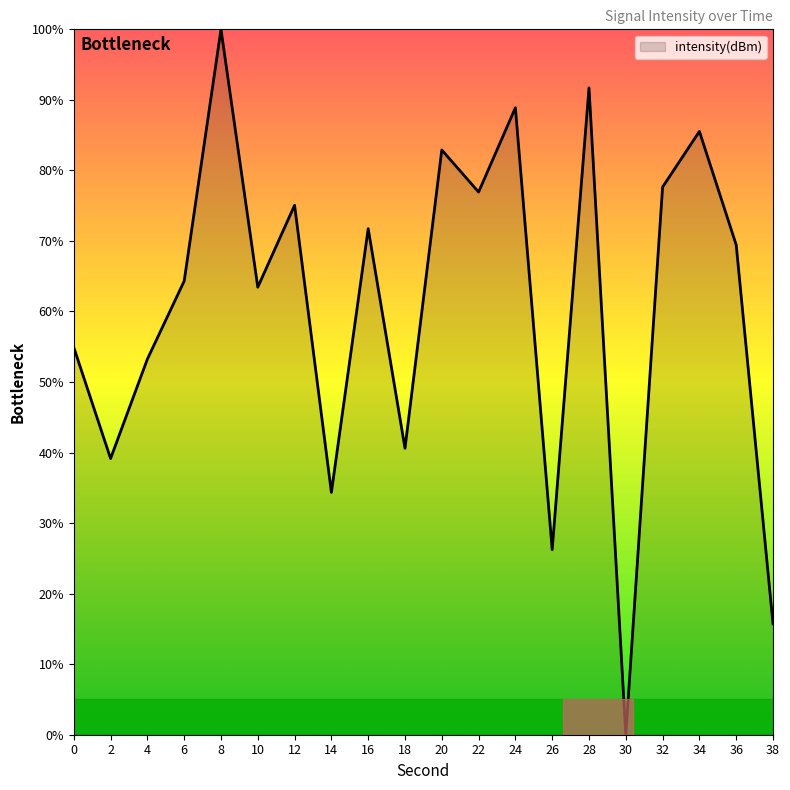

Between 10 and 38, which is larger?

10